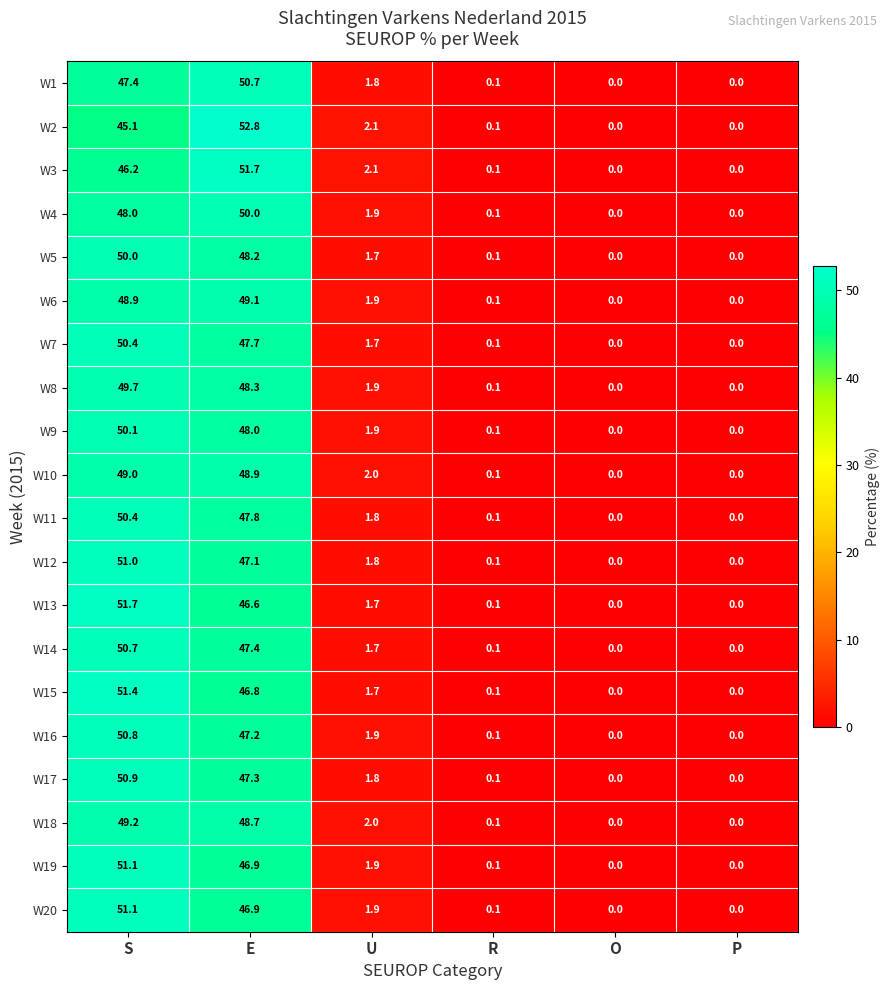

What is the difference between the W11 values at U and S?

48.6